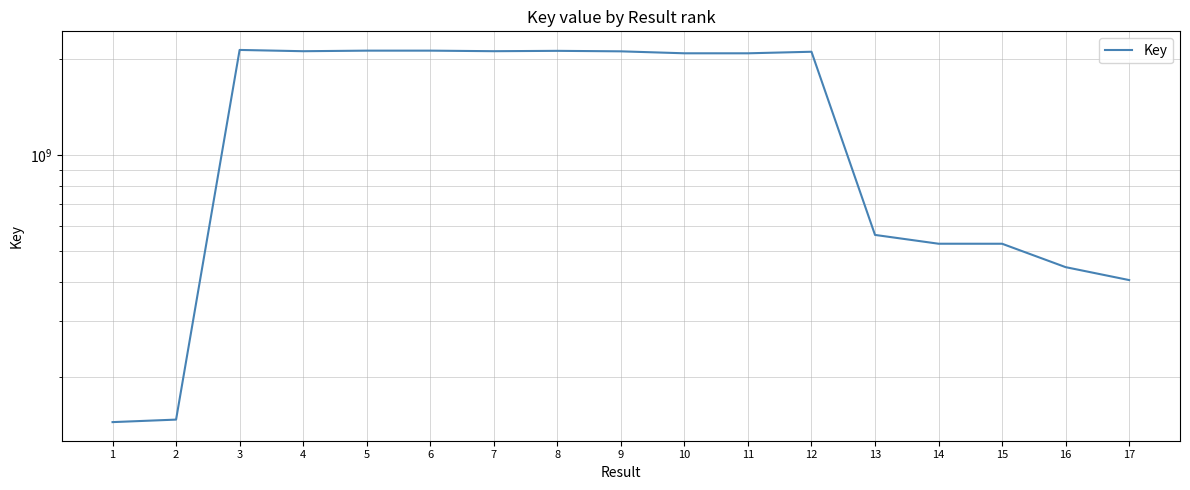

Count the number of categories in the chart.

17